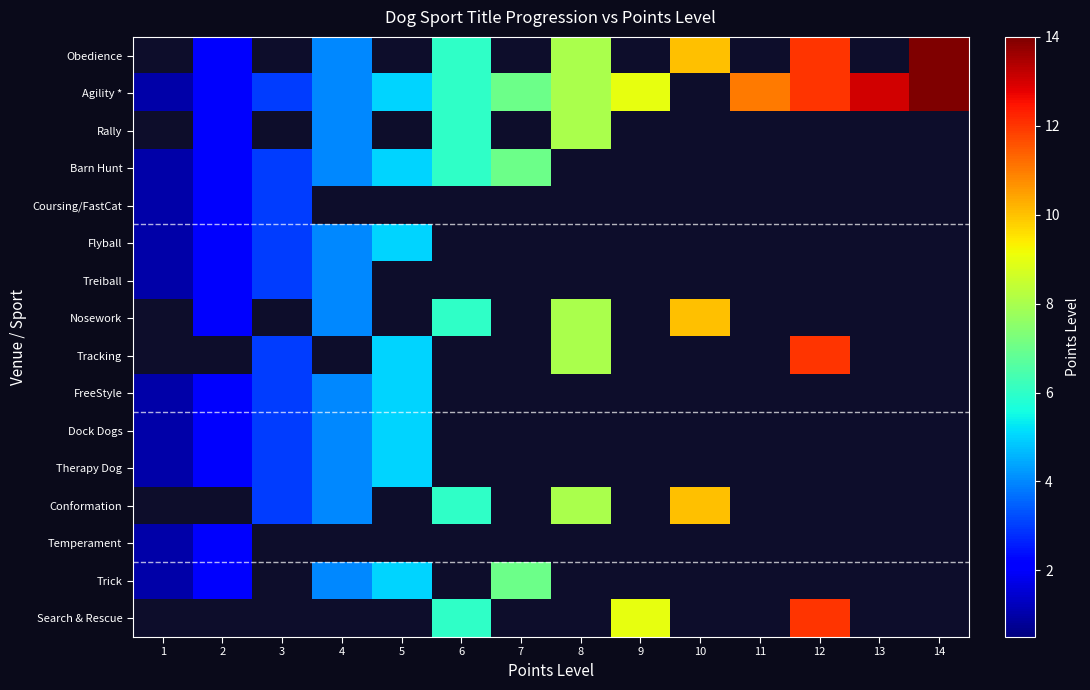

Which series has the largest total across all categories?

Agility *